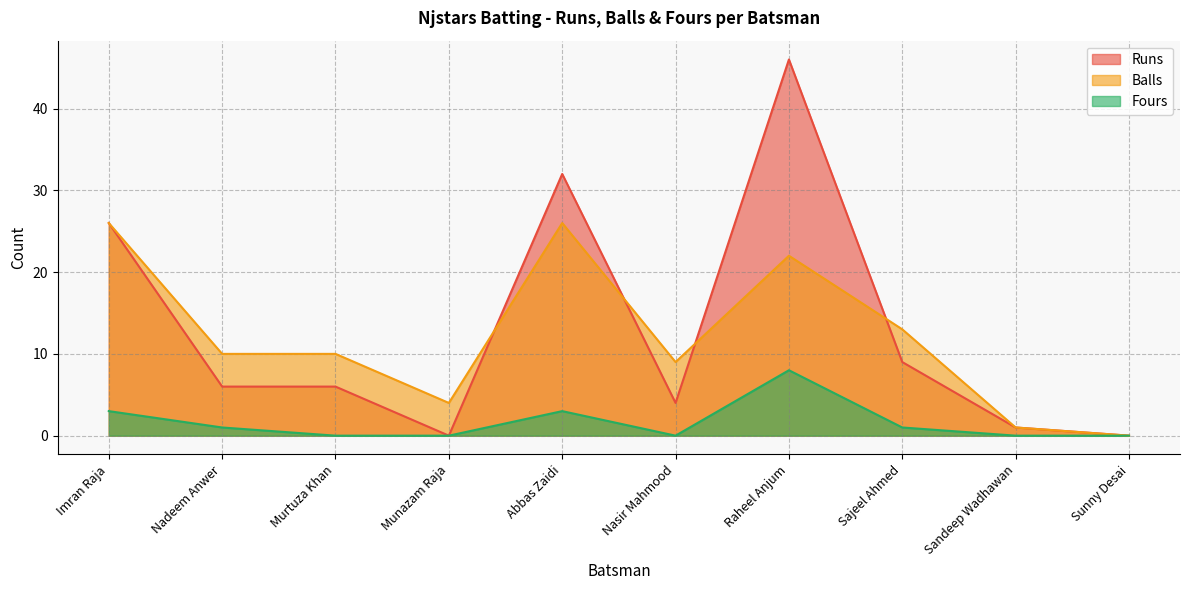

How many lines are shown in the chart?

3